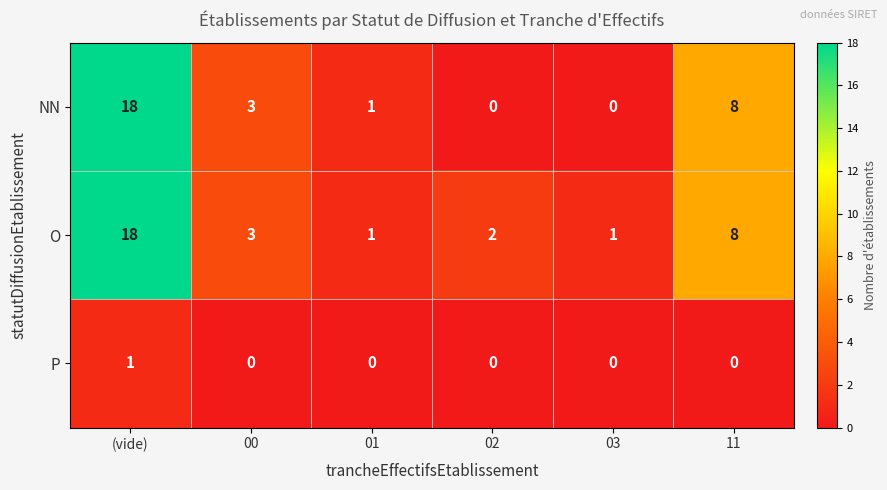

How many data points does each series have?

6